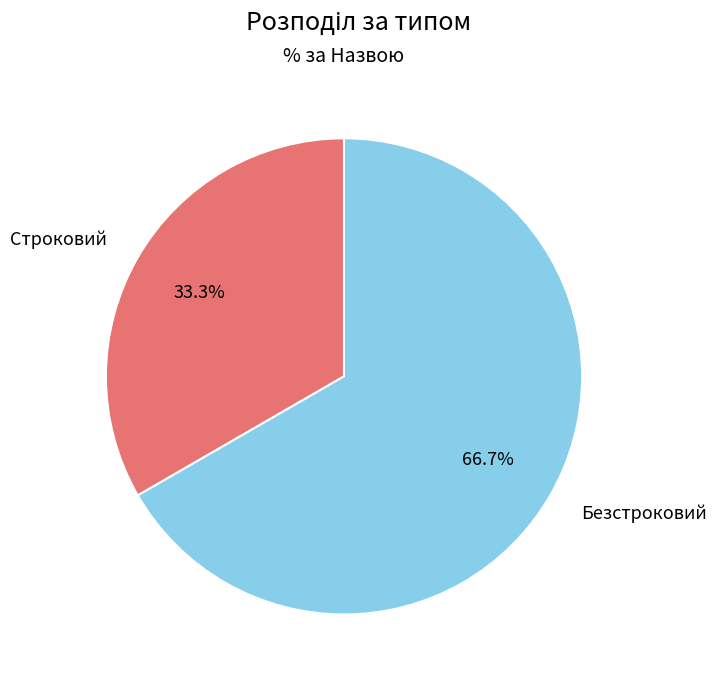

To the nearest percent, what is the average slice percentage?

50%